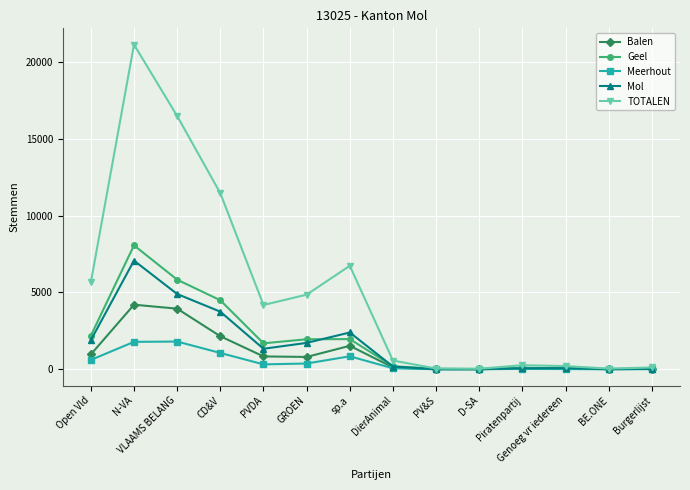

What is the approximate value of Balen at VLAAMS BELANG?

3948